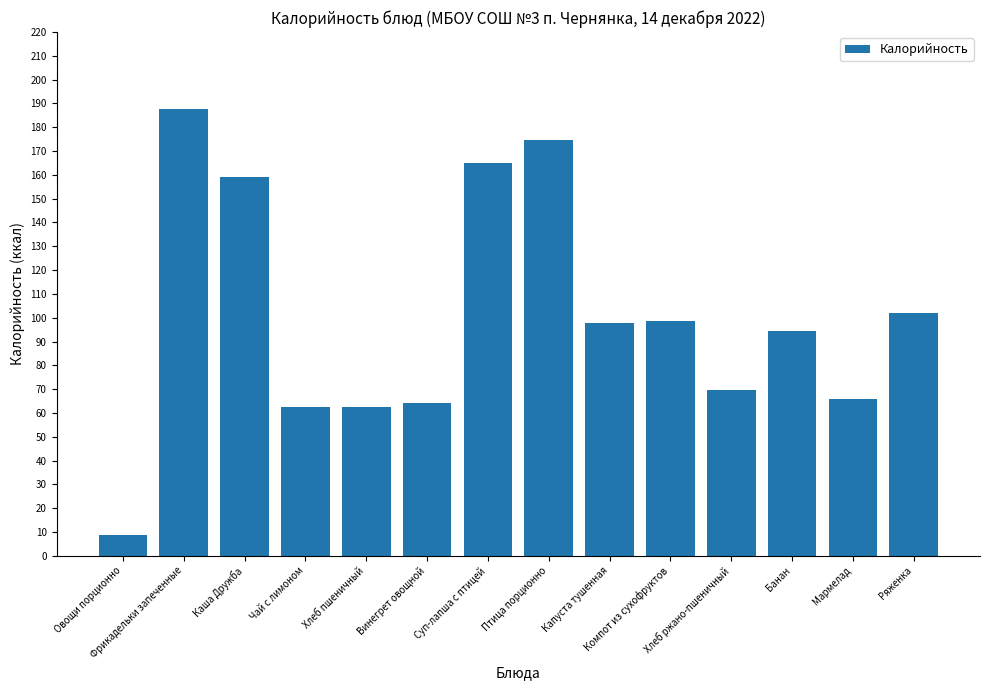

What is the value of the 9th bar from the left?

97.8